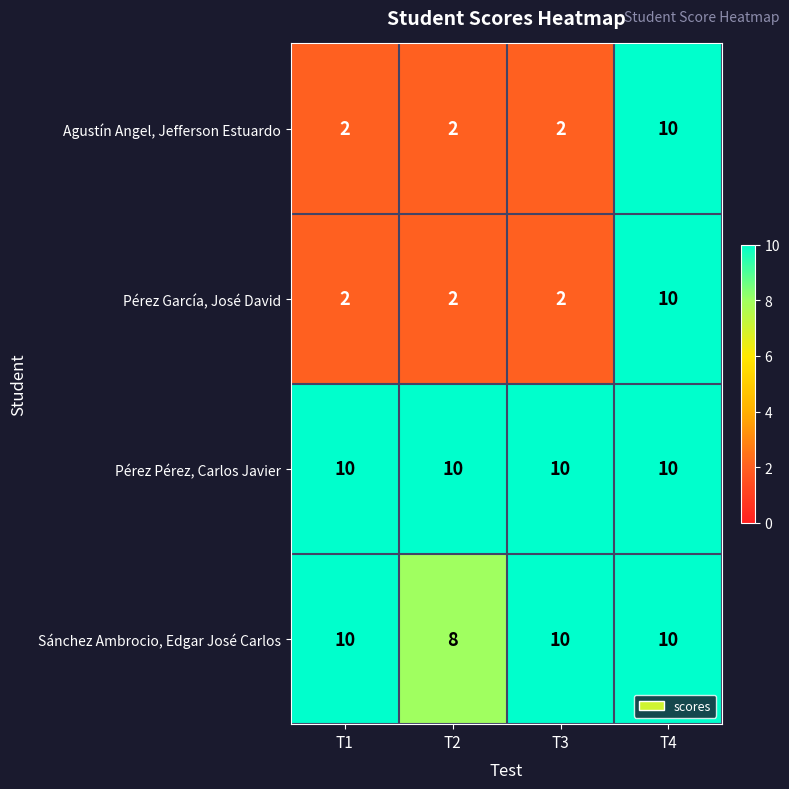

The Pérez García, José David series shows 3 at T1. True or false?

False